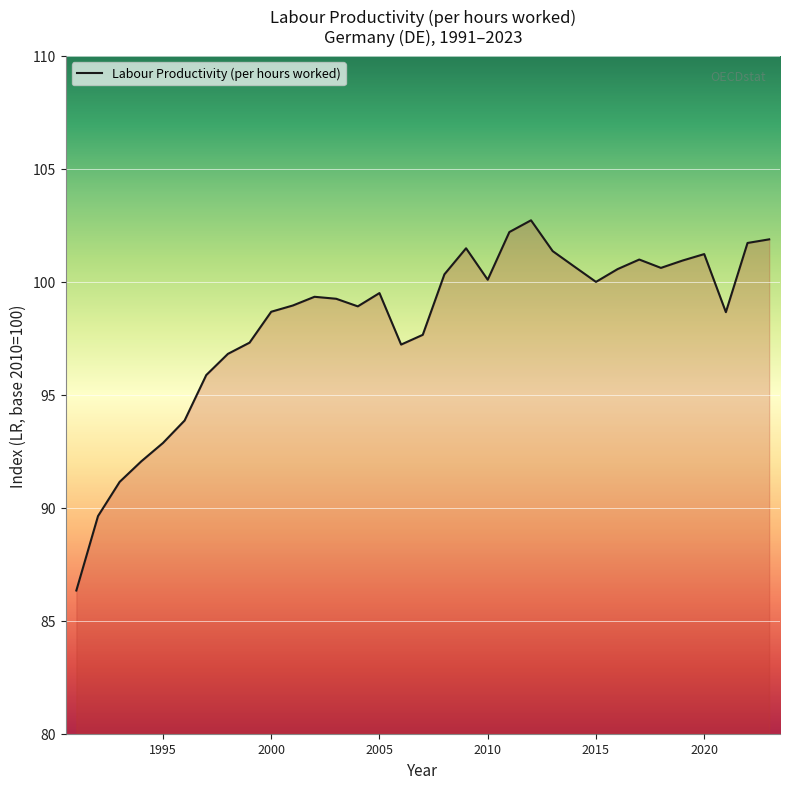

What is the difference between the maximum and minimum values?

16.4